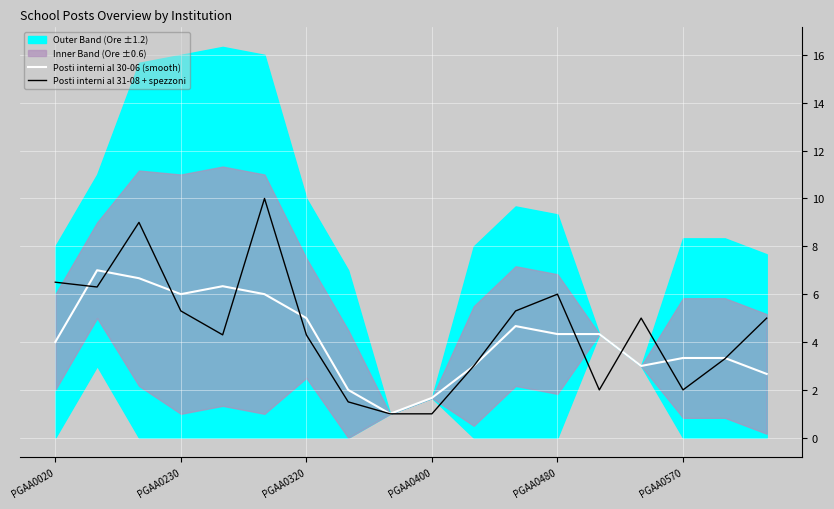

The Posti interni al 30-06 (smooth) series shows 1.3 at PGAA0480. True or false?

False